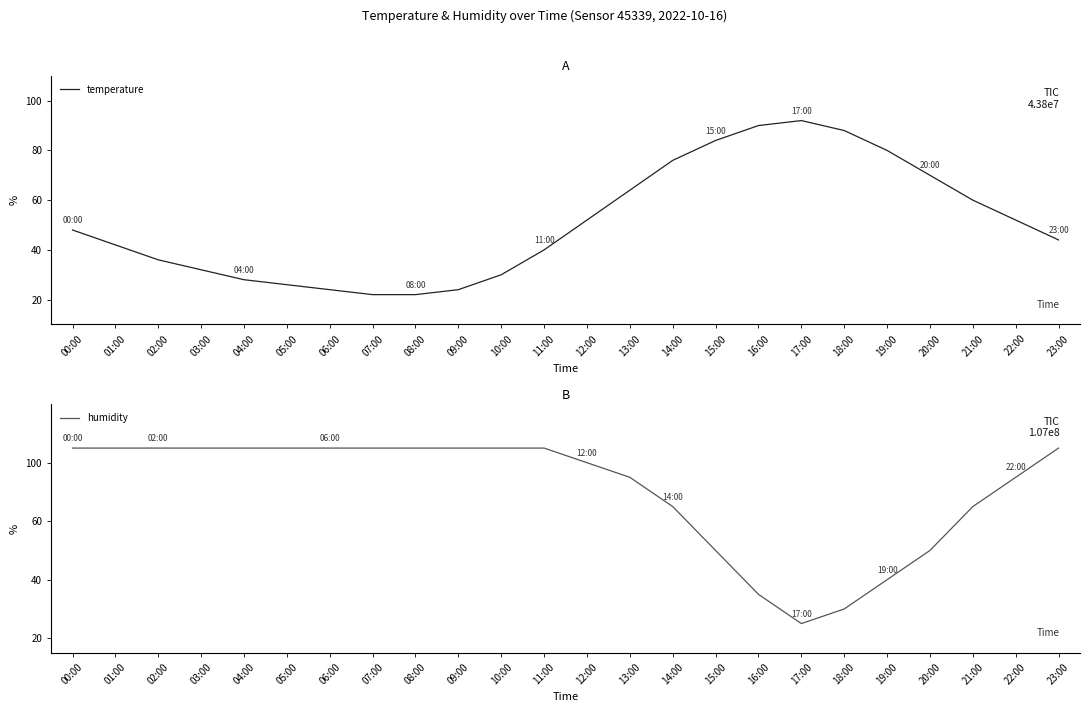

Is it true that humidity equals 143.1 at 02:00?

False